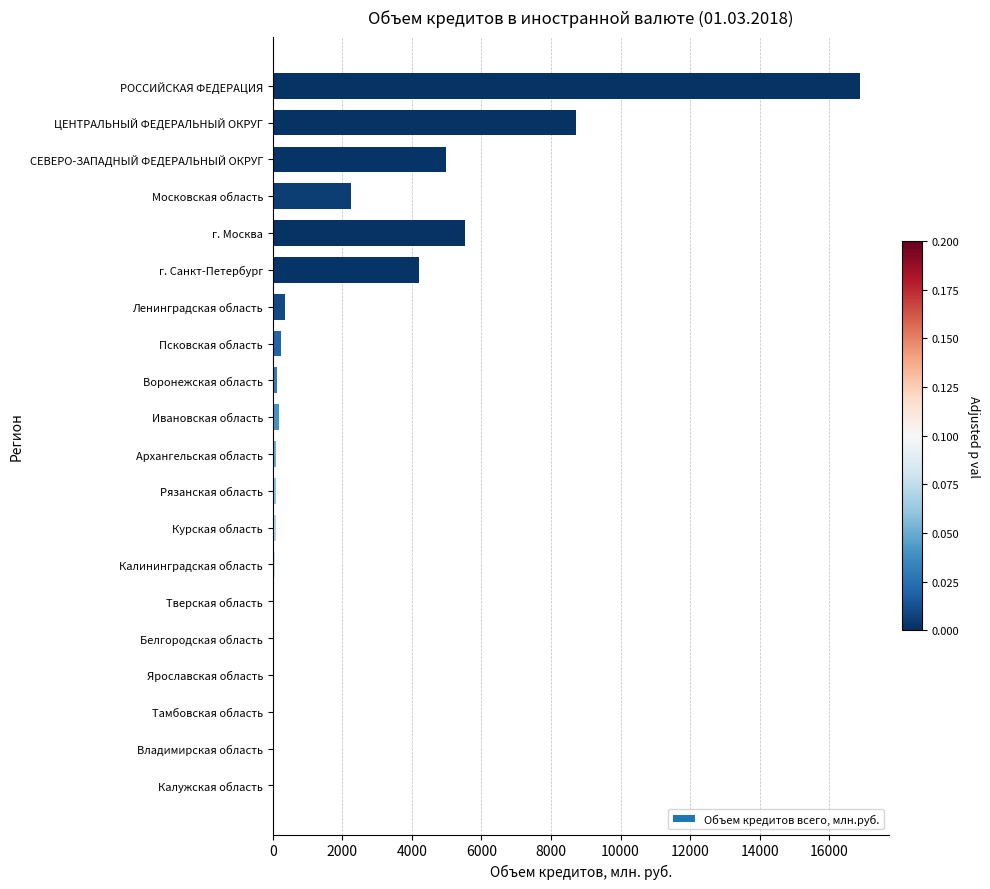

What is the maximum value shown in the chart?

16881